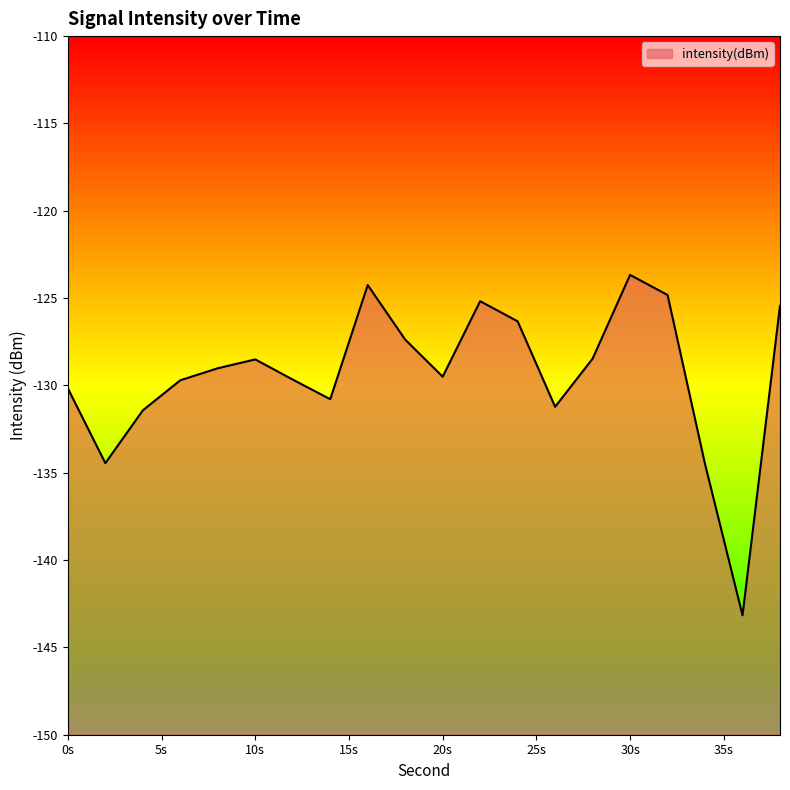

What is the maximum value shown in the chart?

-123.7